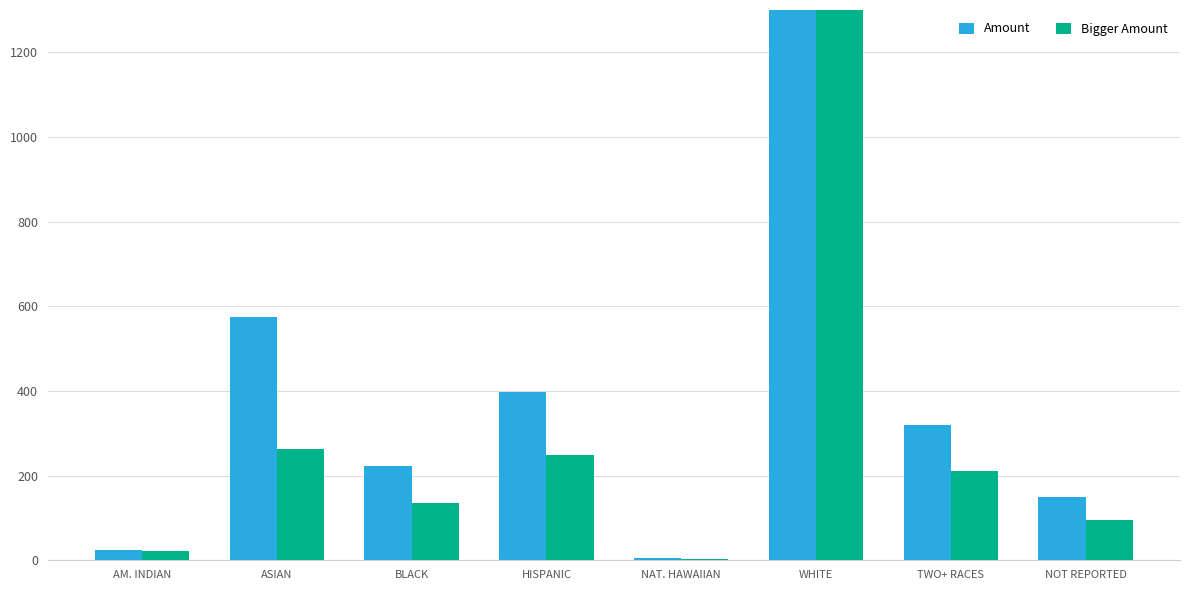

What is the average value of the Bigger Amount series?

772